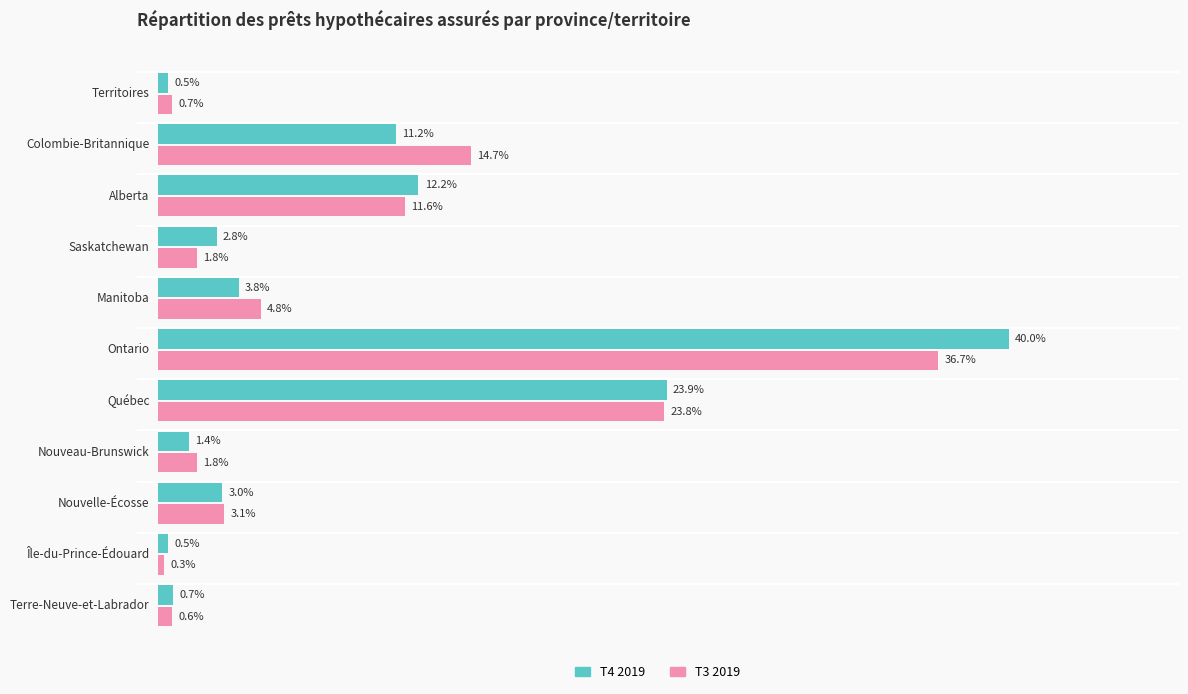

Which series has the widest spread of values?

T4 2019